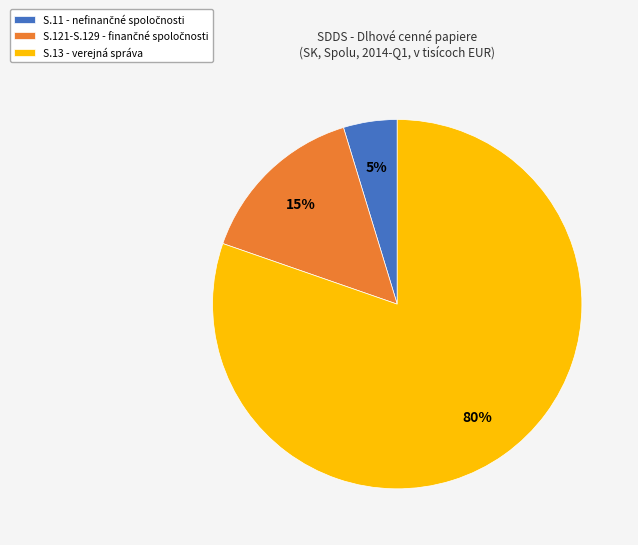

Does any single category account for the majority?

Yes